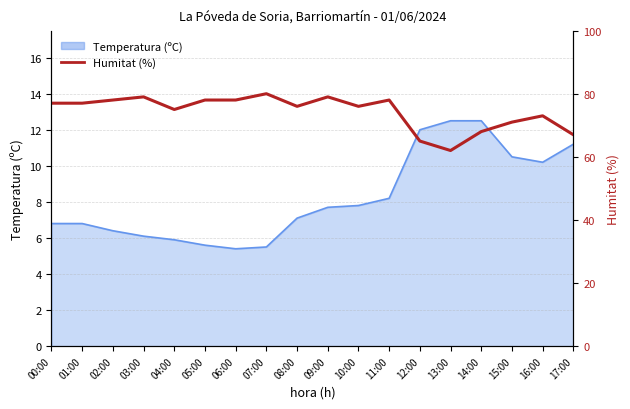

Reading left to right, what are all the values shown in this chart?

77	77	78	79	75	78	78	80	76	79	76	78	65	62	68	71	73	67